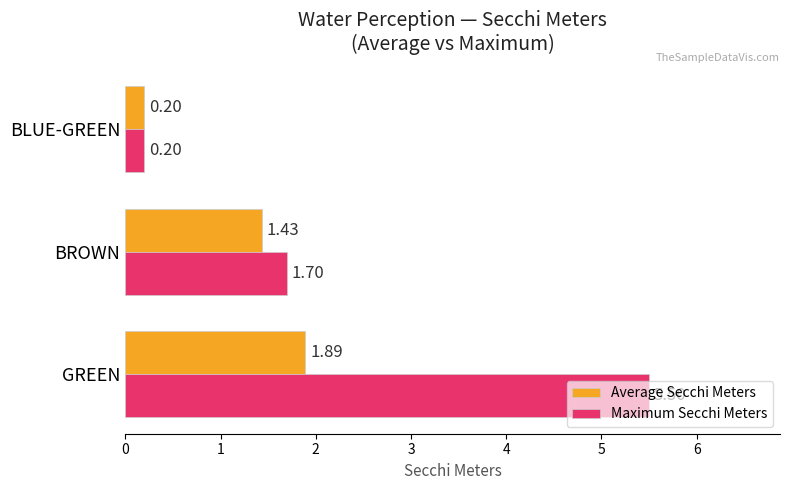

Rank the series at BROWN from lowest to highest value.

Average Secchi Meters, Maximum Secchi Meters